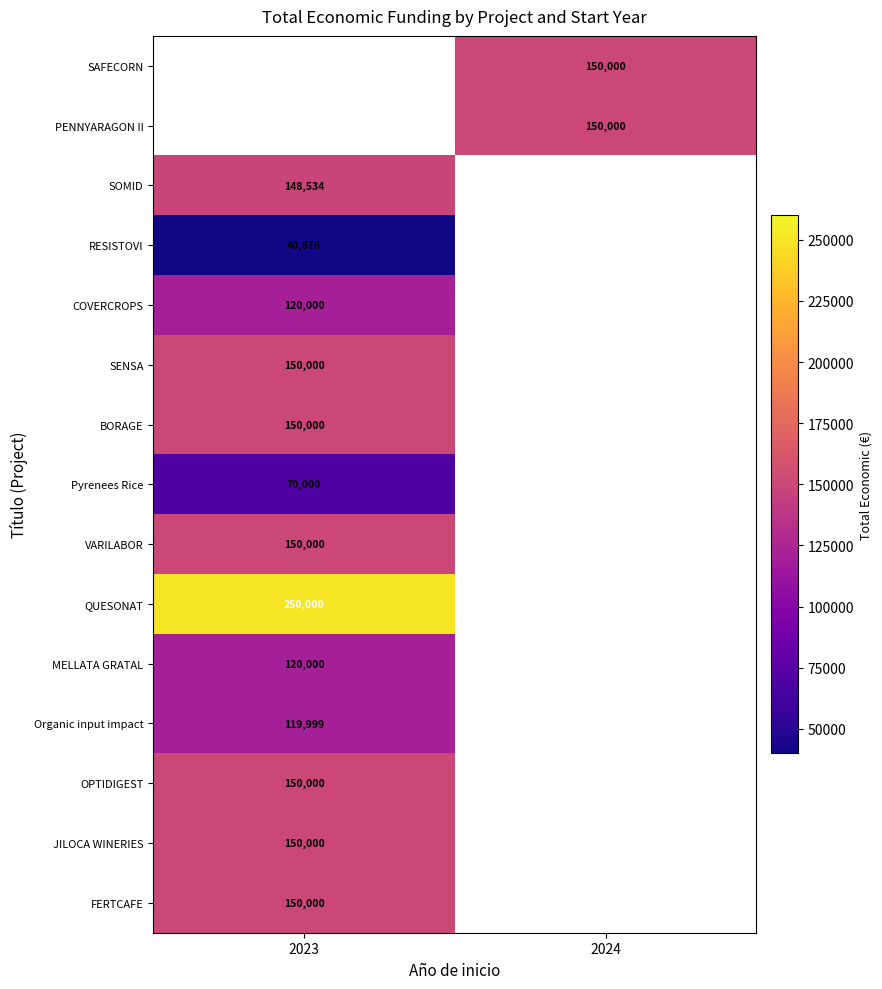

The value of Pyrenees Rice at 2023 is 17734. True or false?

False